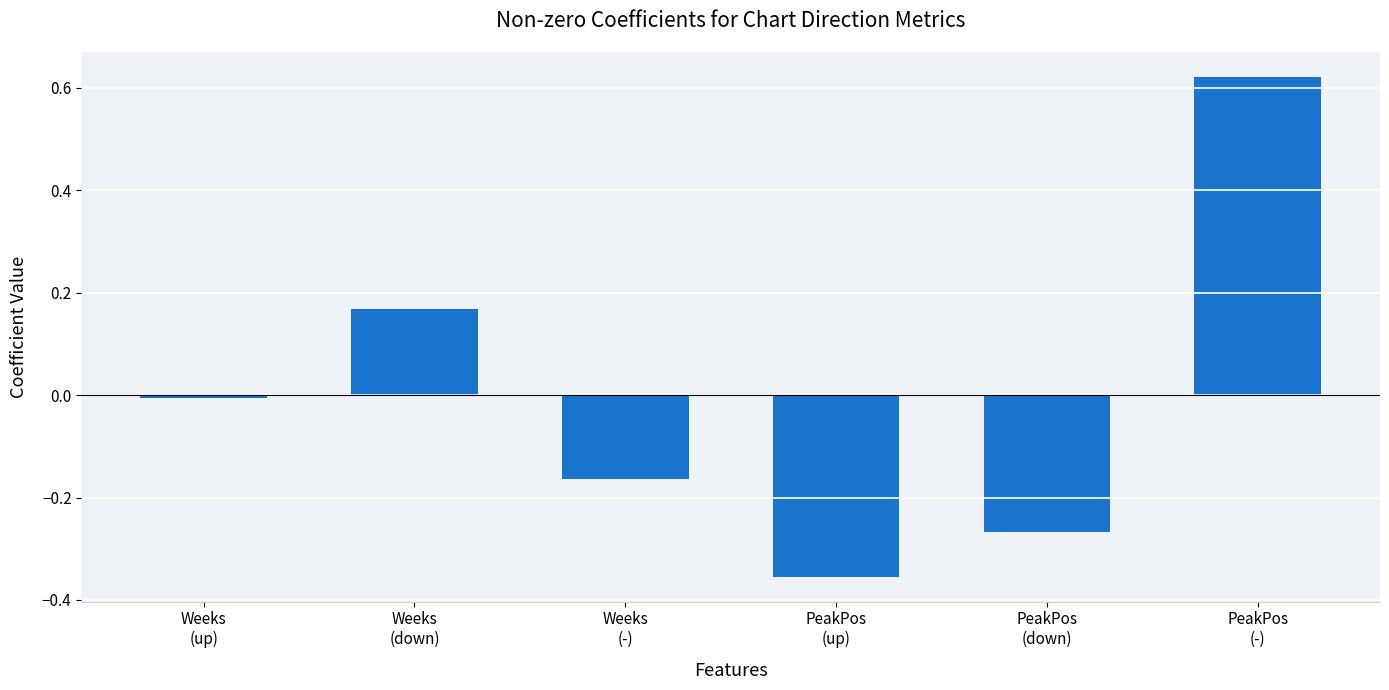

What is the difference between the second highest and minimum values?

0.5